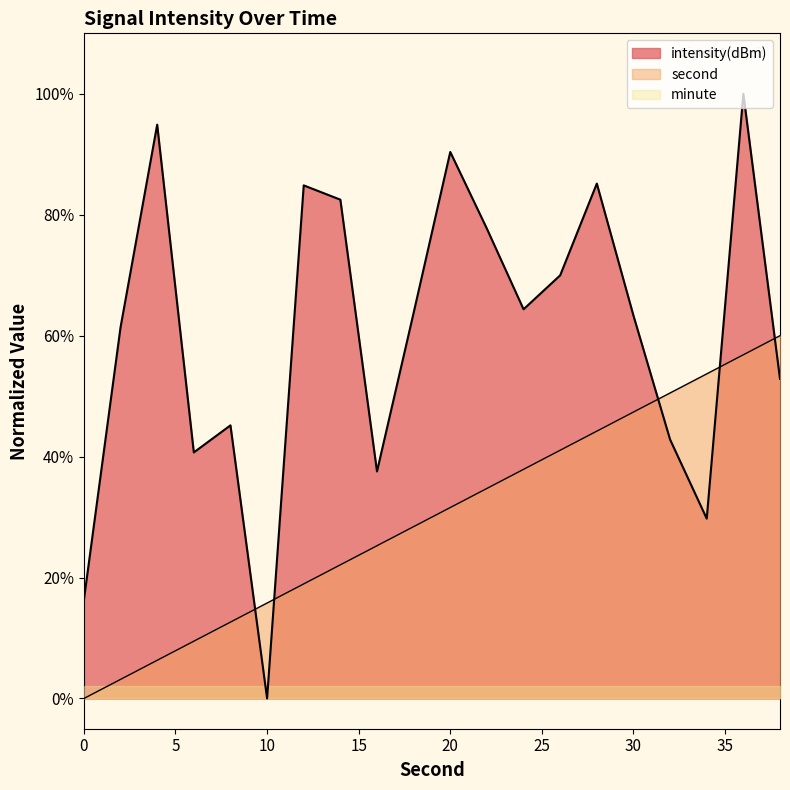

Rank the series by their average value, from highest to lowest.

intensity(dBm), second, minute